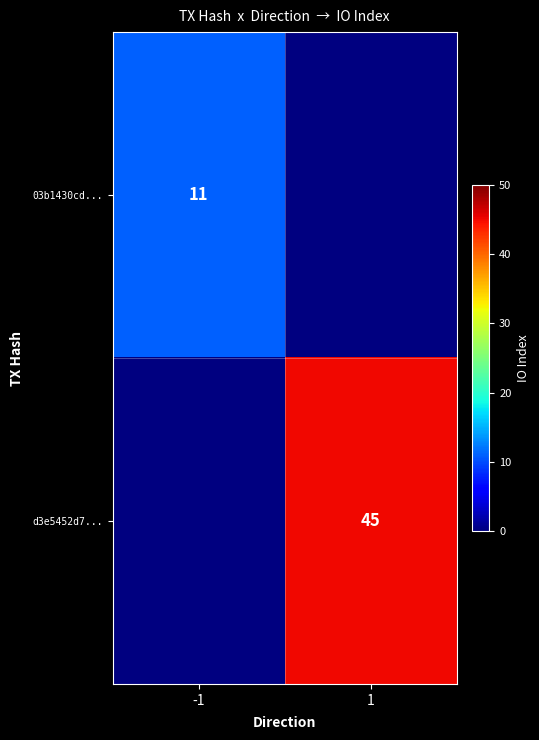

True or false: d3e5452d7... has a value of 45 at 1.

True